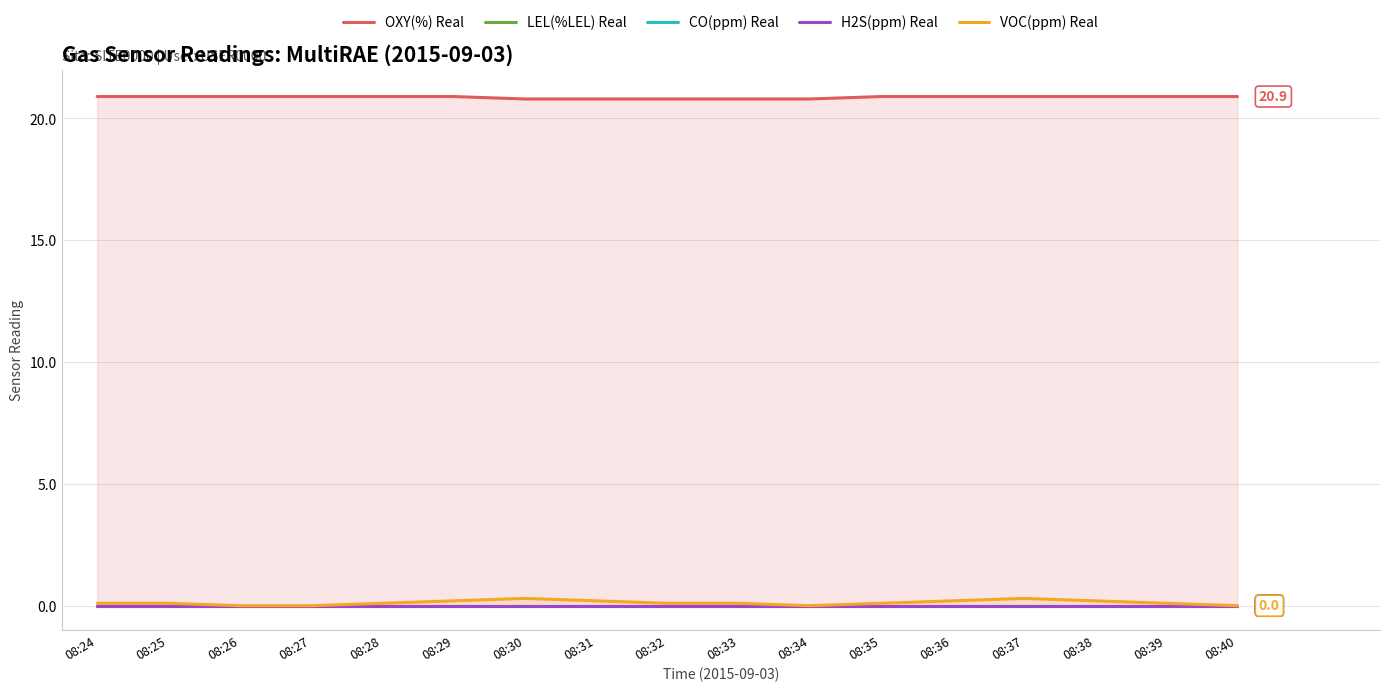

Which series has the largest range (max minus min)?

VOC(ppm) Real